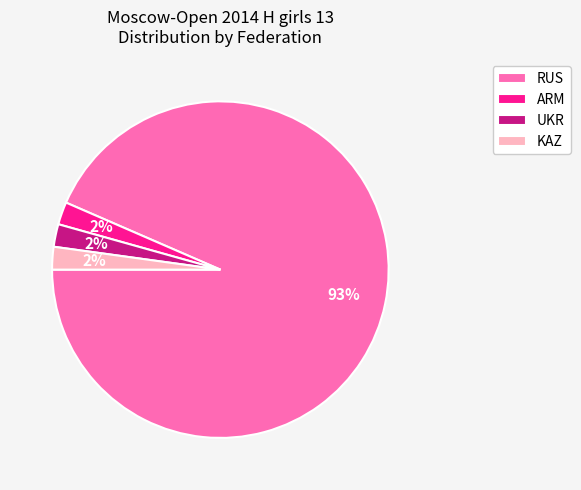

Is it true that ARM is 2% of the pie?

True